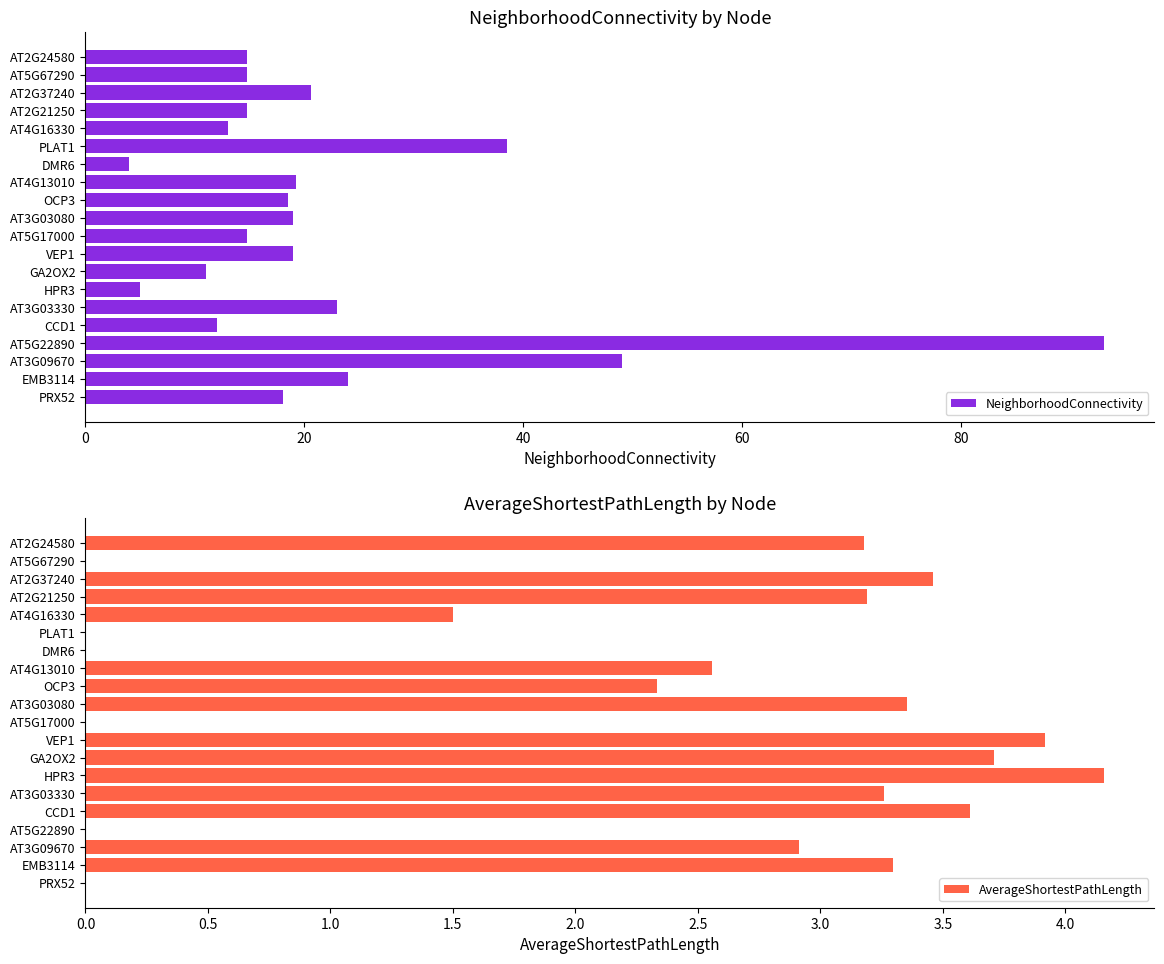

At which label is NeighborhoodConnectivity closest to 48?

AT3G09670